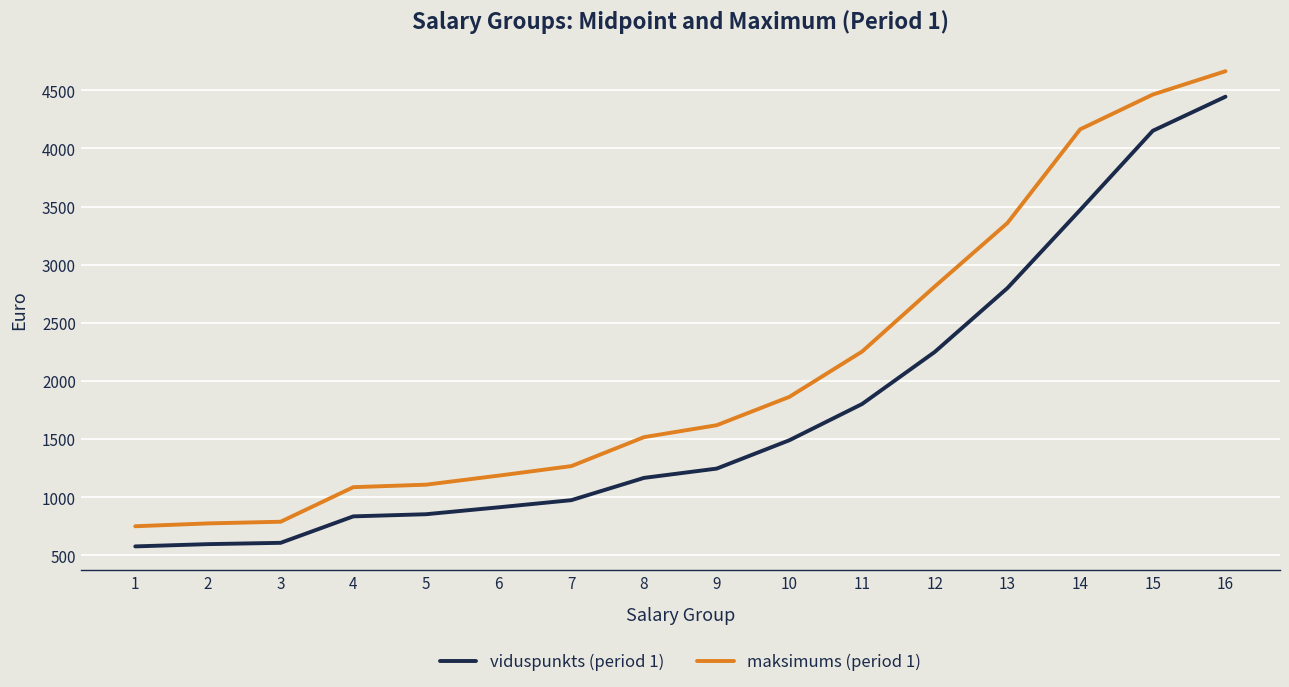

What are all the series names shown in the legend?

viduspunkts (period 1), maksimums (period 1)